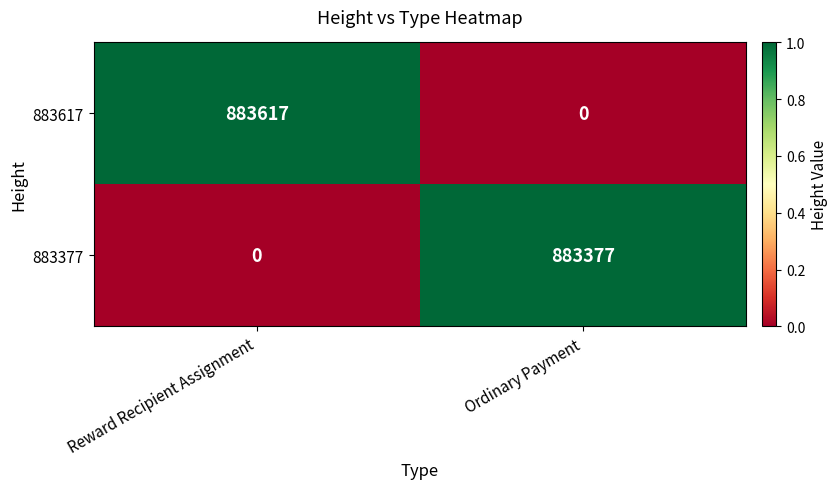

How many positive values does the 883617 series have?

1